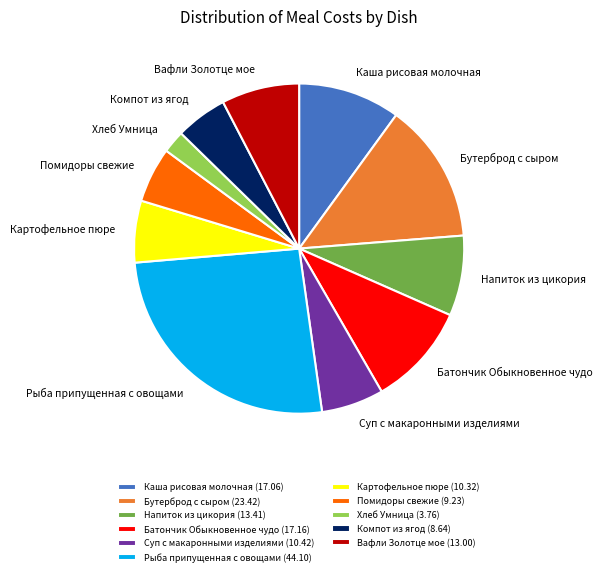

Is there a majority slice in this chart?

No